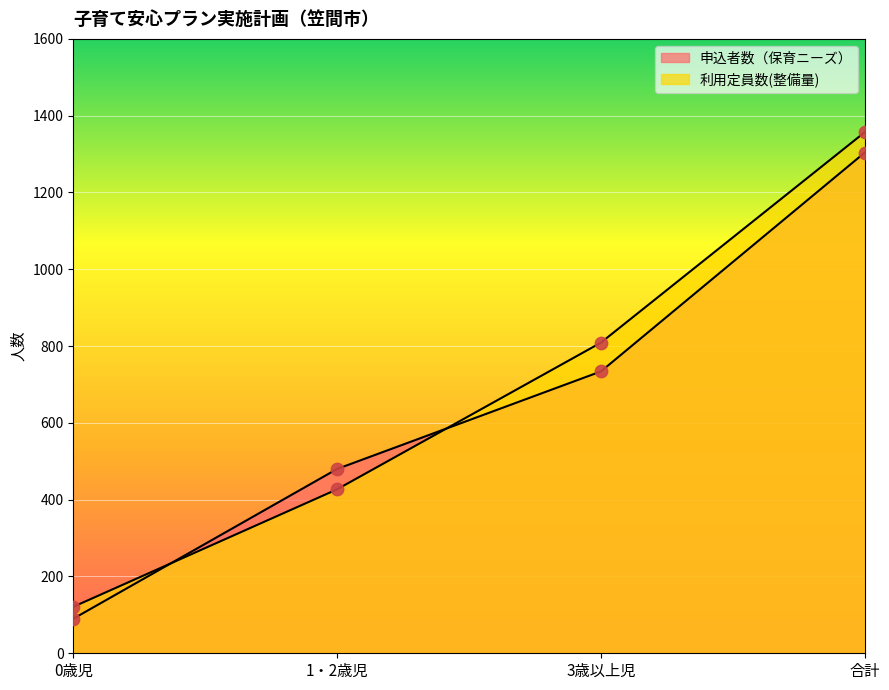

Which series contains the highest Y value?

利用定員数(整備量)